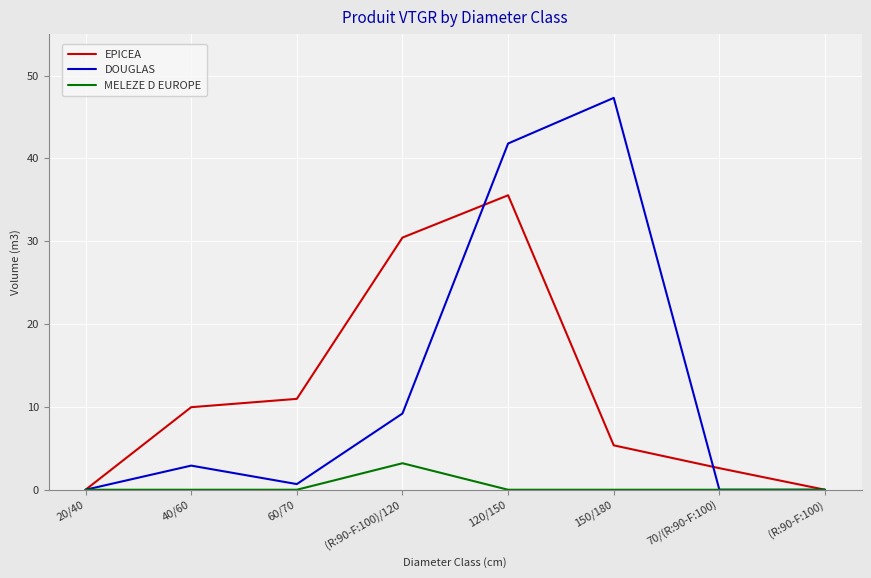

Reading left to right, list all the values displayed in this chart.

EPICEA: 0.0	10.0	11.0	30.4	35.5	5.4	2.6	0.0
DOUGLAS: 0.0	2.9	0.7	9.2	41.8	47.3	0.0	0.0
MELEZE D EUROPE: 0.0	0.0	0.0	3.2	0.0	0.0	0.0	0.0